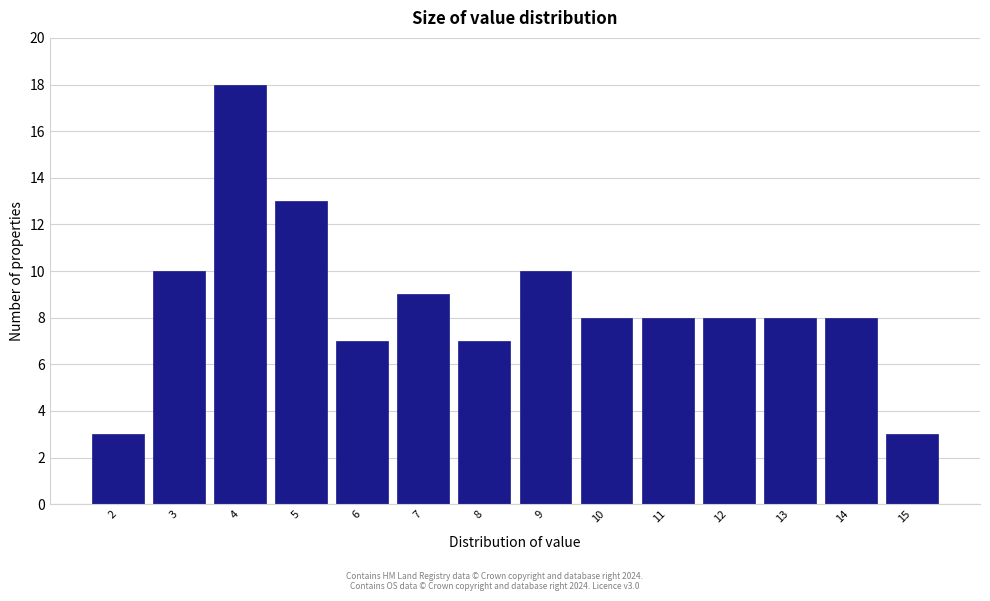

Reading left to right, extract all data points from this chart.

3	10	18	13	7	9	7	10	8	8	8	8	8	3